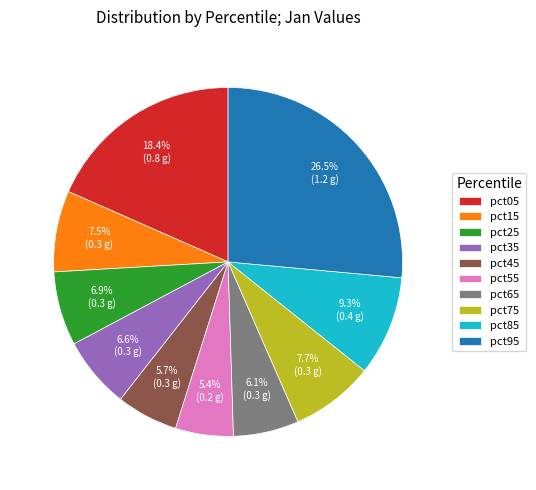

To the nearest percent, what percentage of the pie is pct65?

6%